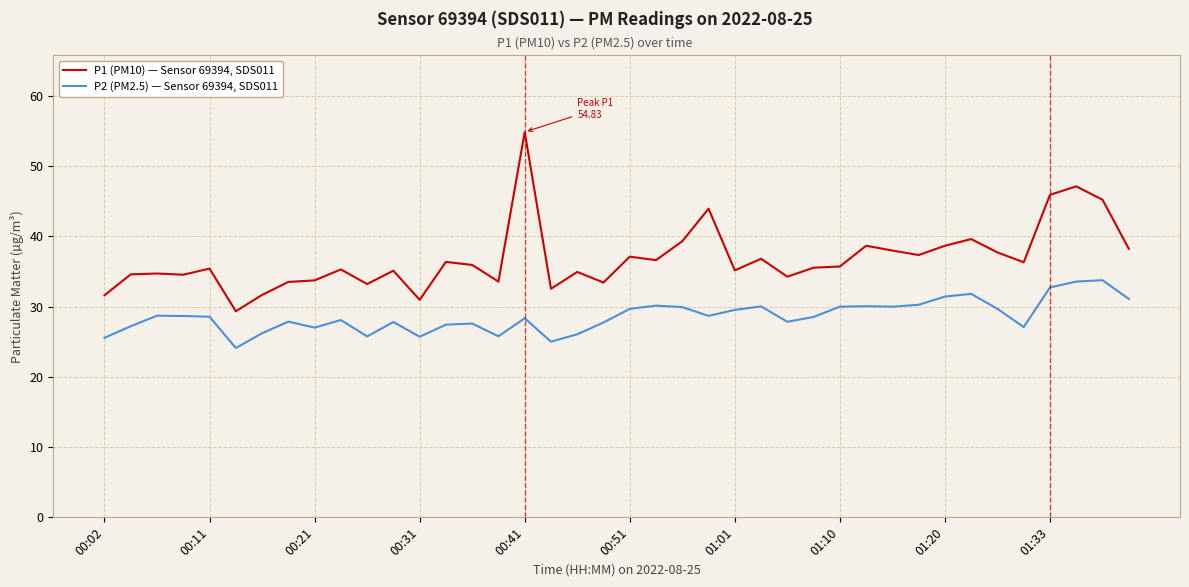

What is the minimum value shown in the chart?

24.1